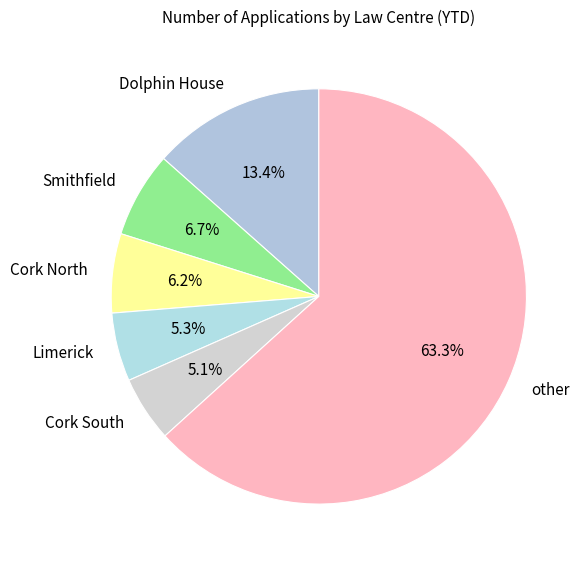

What is the largest slice in the pie chart?

other